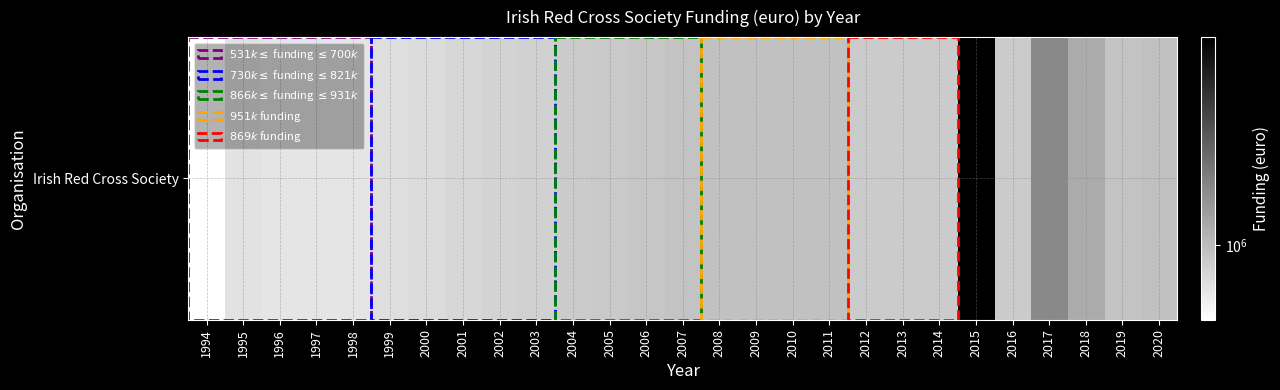

At which label is the value closest to 3200000?

2017